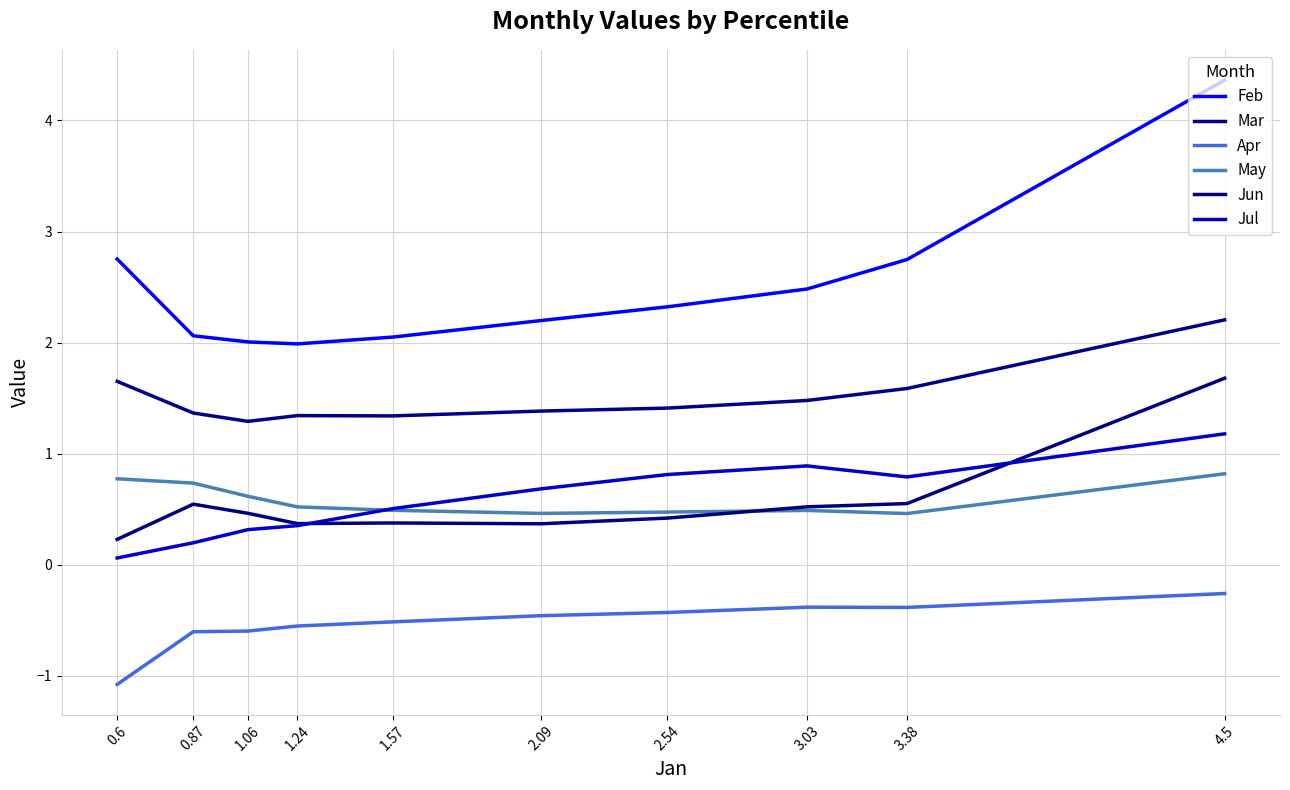

The Mar series shows 4.0 at 4.5. True or false?

False